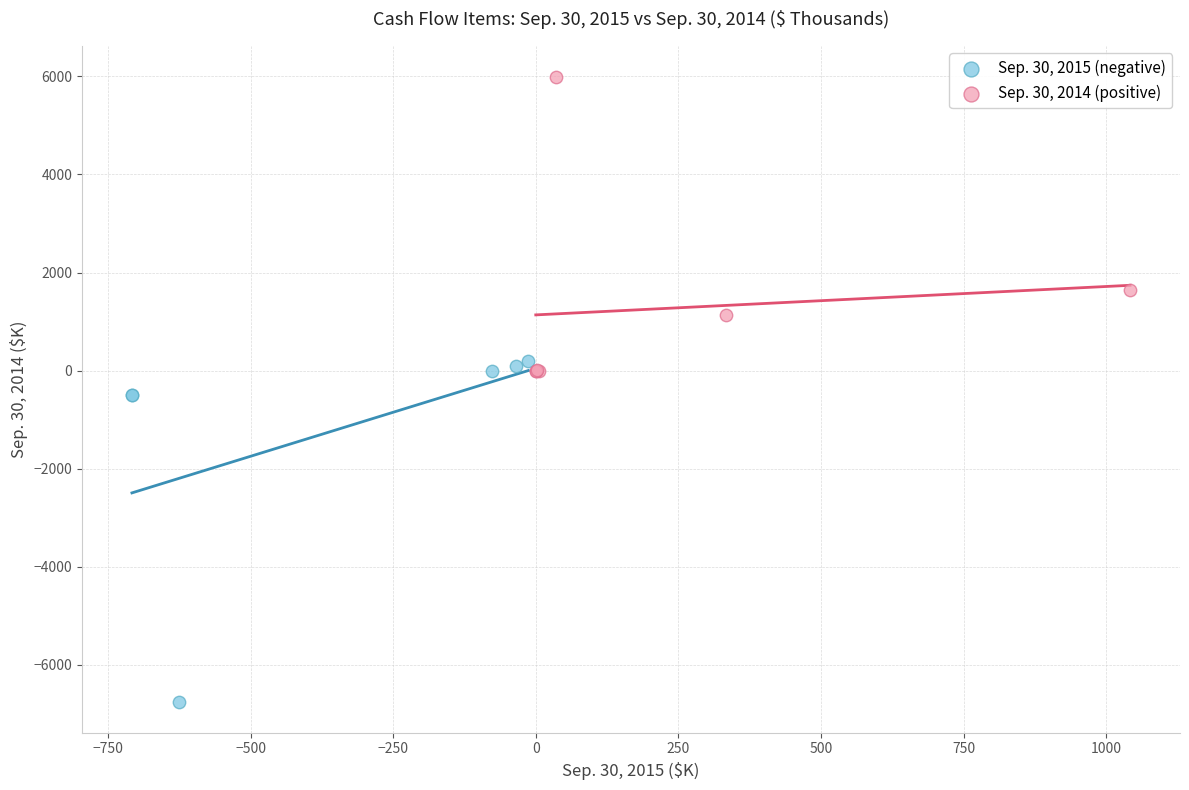

Which series contains the highest Y value?

Sep. 30, 2014 (positive)